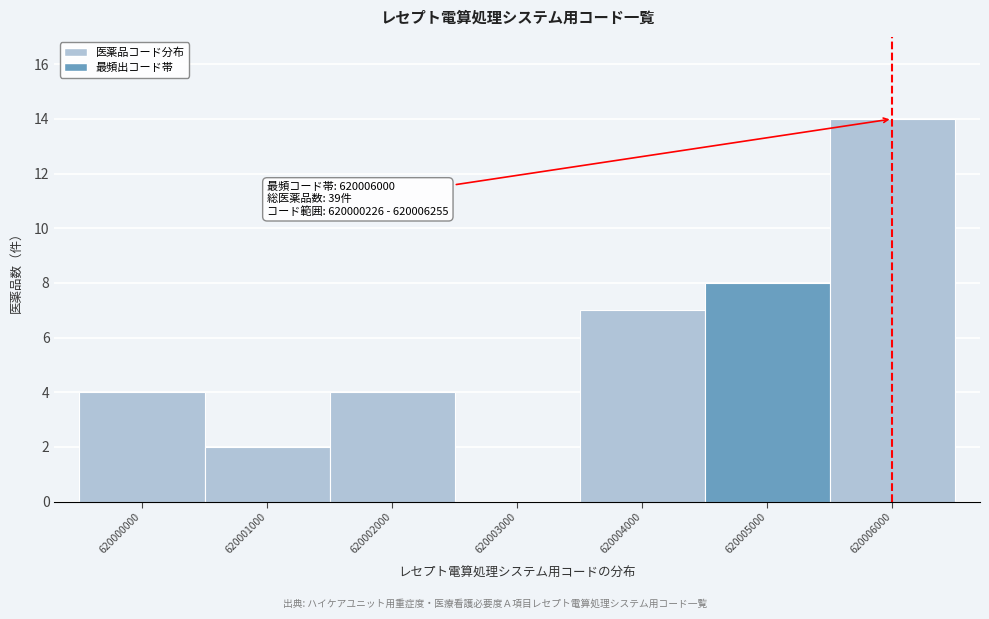

Reading left to right, what are all the values shown in this chart?

620000000=4	620001000=2	620002000=4	620003000=0	620004000=7	620005000=8	620006000=14